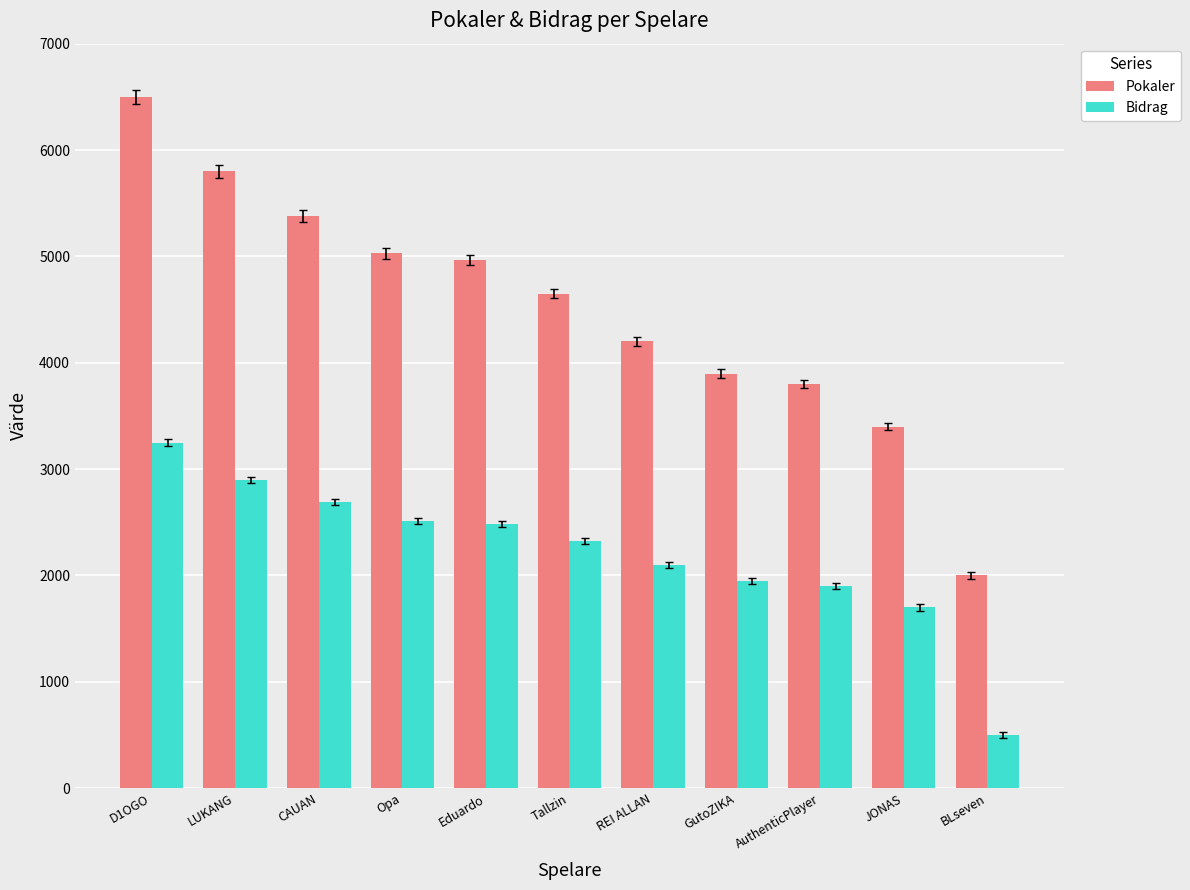

Reading right to left, transcribe all the data shown in this chart.

Pokaler: BLseven=2001	JONAS=3400	AuthenticPlayer=3801	GutoZIKA=3898	REI ALLAN=4200	Tallzin=4651	Eduardo=4967	Opa=5030	CAUAN=5380	LUKANG=5799	D1OGO=6500
Bidrag: BLseven=500	JONAS=1700	AuthenticPlayer=1900	GutoZIKA=1949	REI ALLAN=2100	Tallzin=2325	Eduardo=2483	Opa=2515	CAUAN=2690	LUKANG=2899	D1OGO=3250